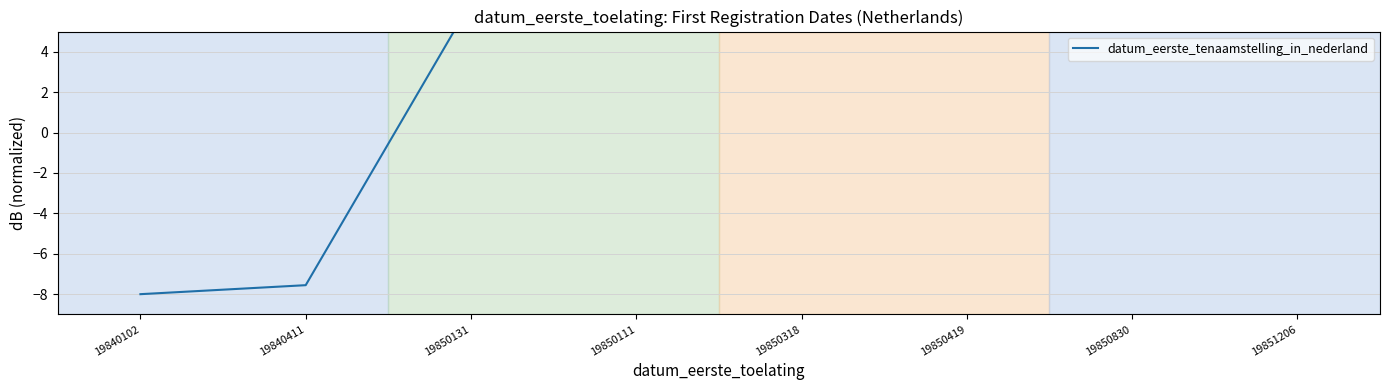

Count the number of categories in the chart.

8